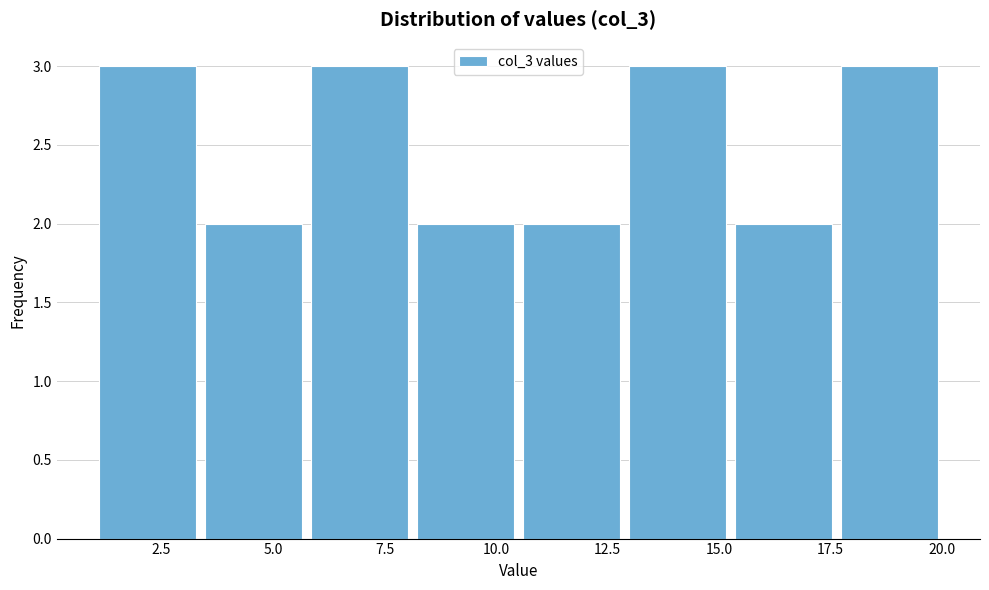

What is the height of the bar covering 15.5 to 17.5 on the x-axis? Neither the bar edges nor the heights are printed on the chart, so give them approximately, as read against the axes.

2